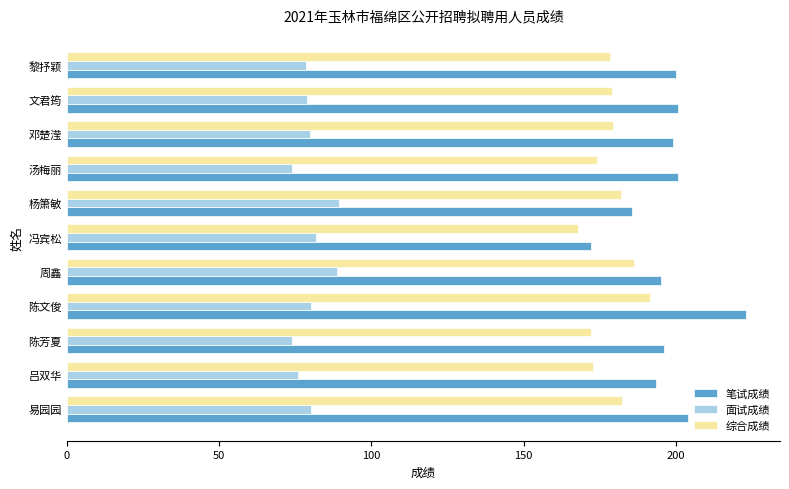

What is the difference between the highest and lowest values at 黎抒颖?

121.5